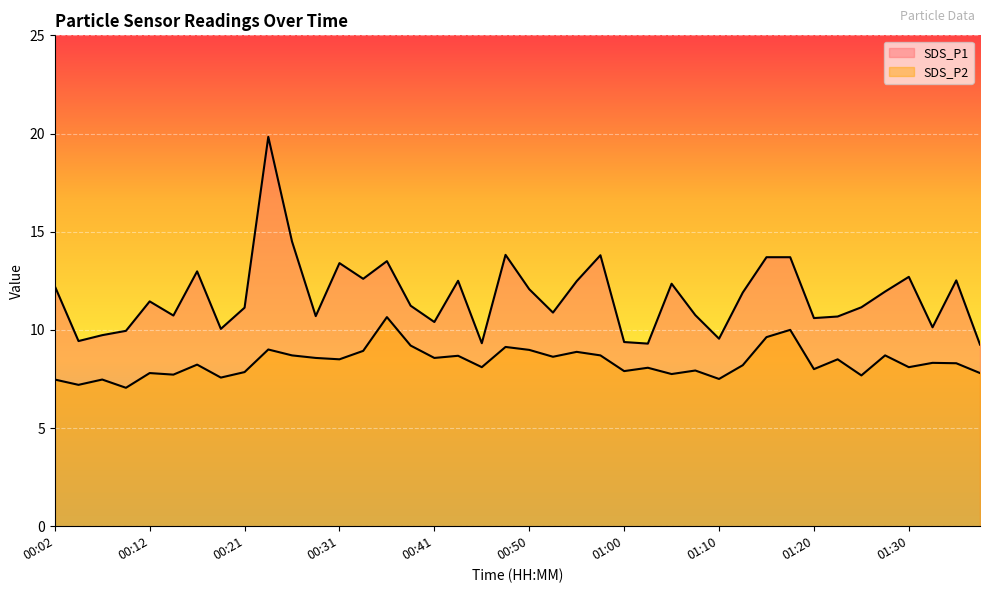

What is the label of the 13th point from the right?

01:07